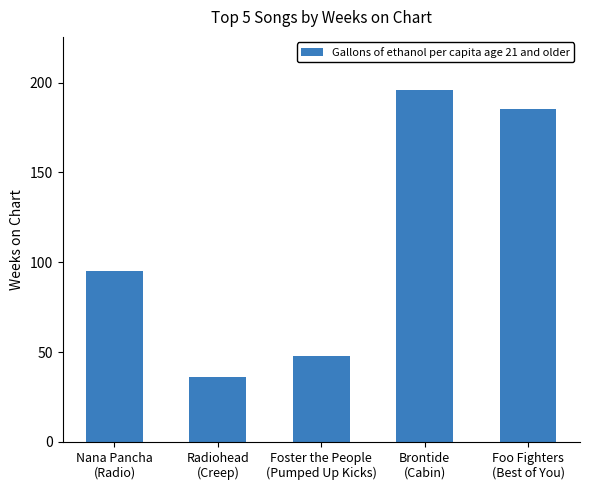

What is the label of the 2nd bar from the left?

Radiohead
(Creep)